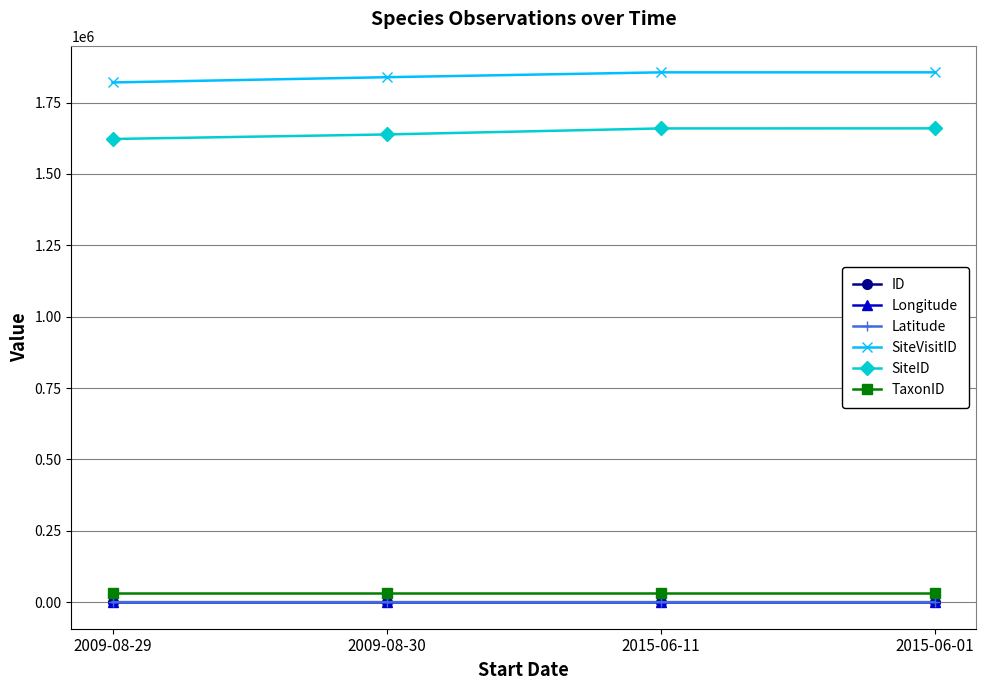

Which series has the largest range (max minus min)?

SiteID